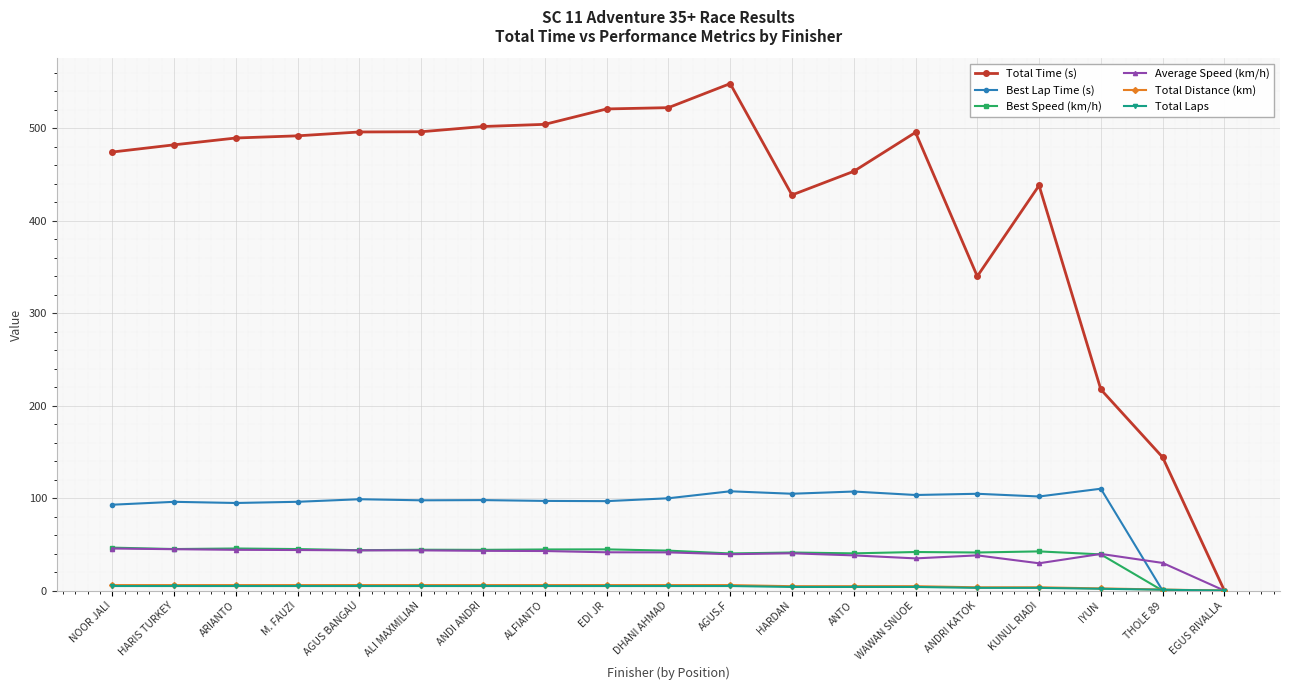

Which series has the widest spread of values?

Total Time (s)